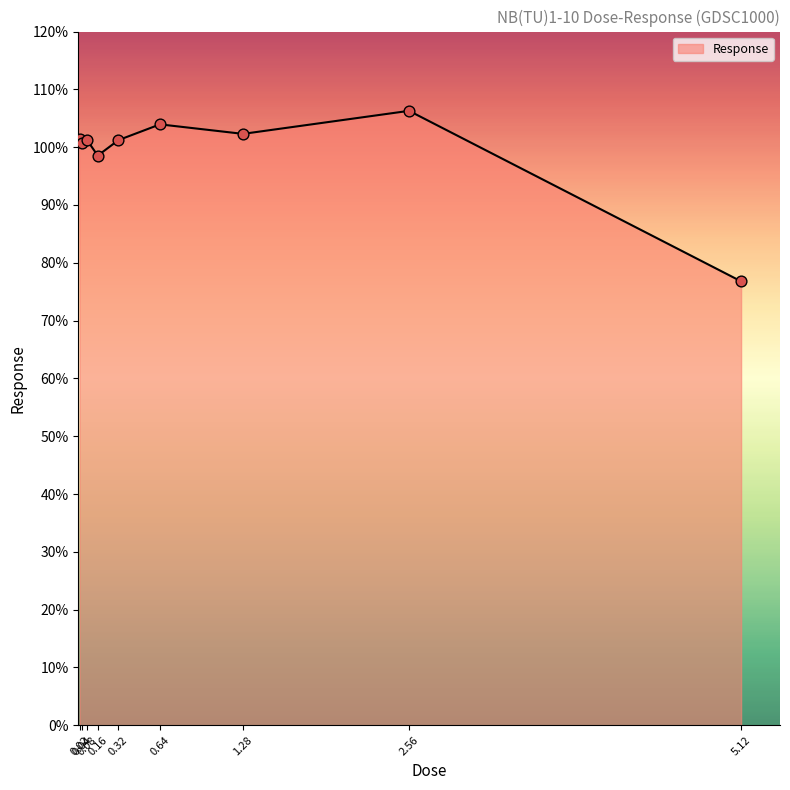

What is the change in value from 0.04 to 0.16?

-2.2